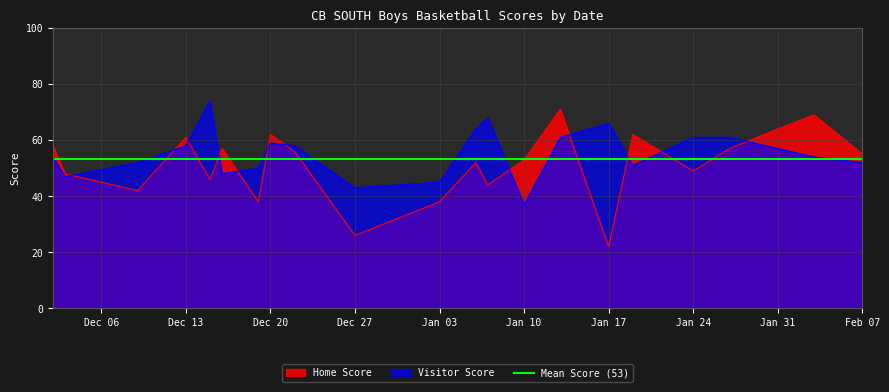

Is it true that Home Score equals 92 at Jan 10?

False